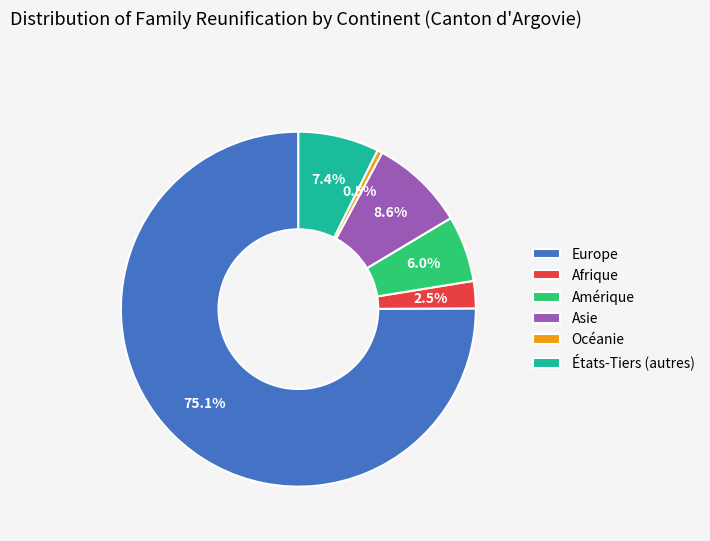

Rank the categories by value from lowest to highest.

Océanie, Afrique, Amérique, États-Tiers (autres), Asie, Europe